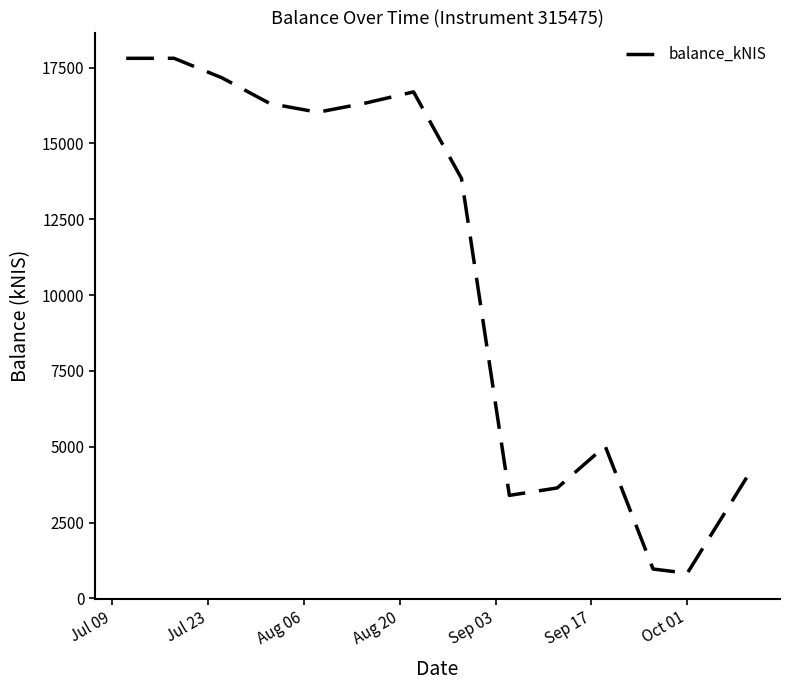

How many values are below 16027?

7